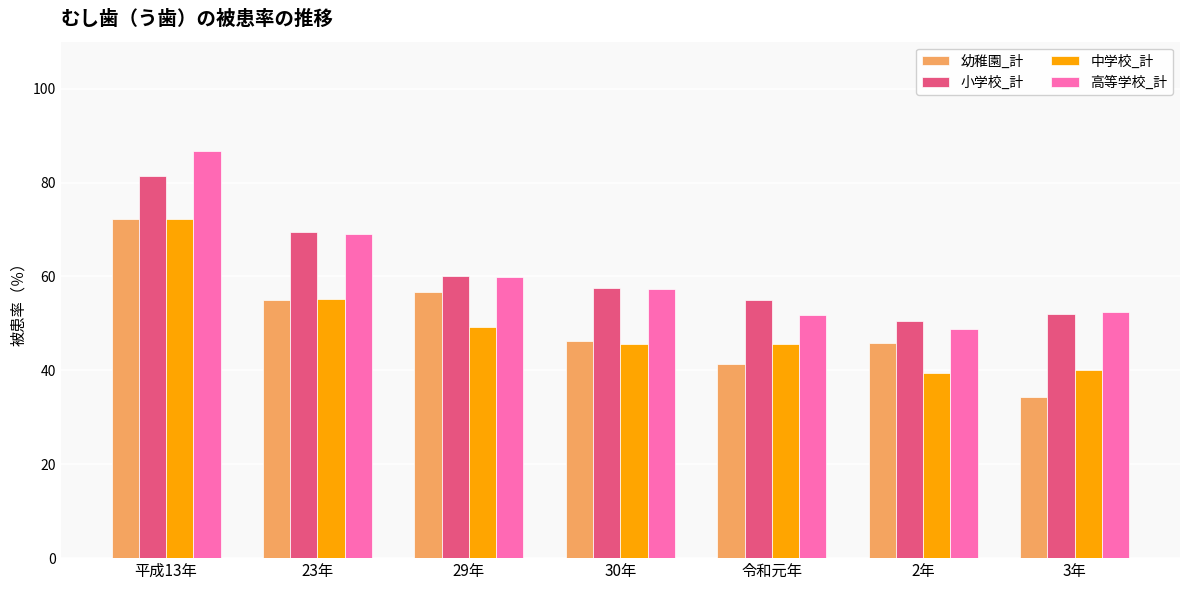

Between 令和元年 and 2年, which series saw the biggest shift?

中学校_計